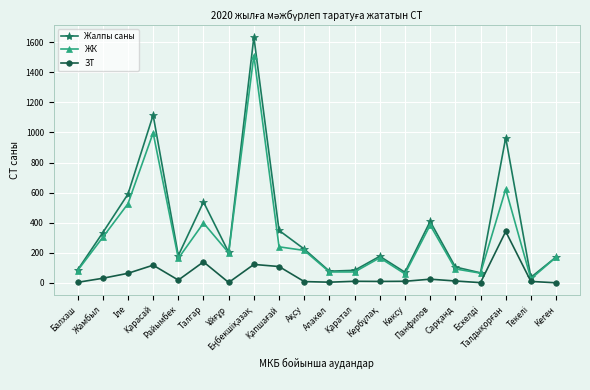

Which series has the widest spread of values?

Жалпы саны